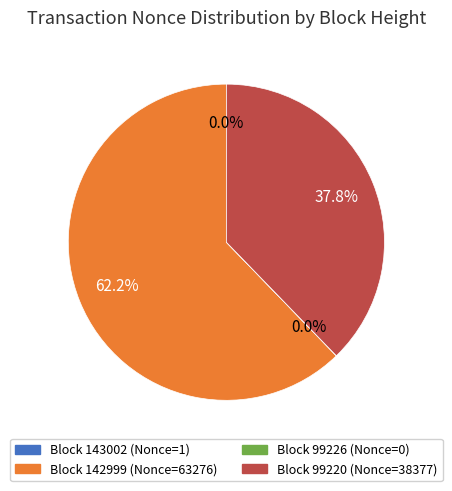

Is there any slice that represents more than half of the pie?

Yes